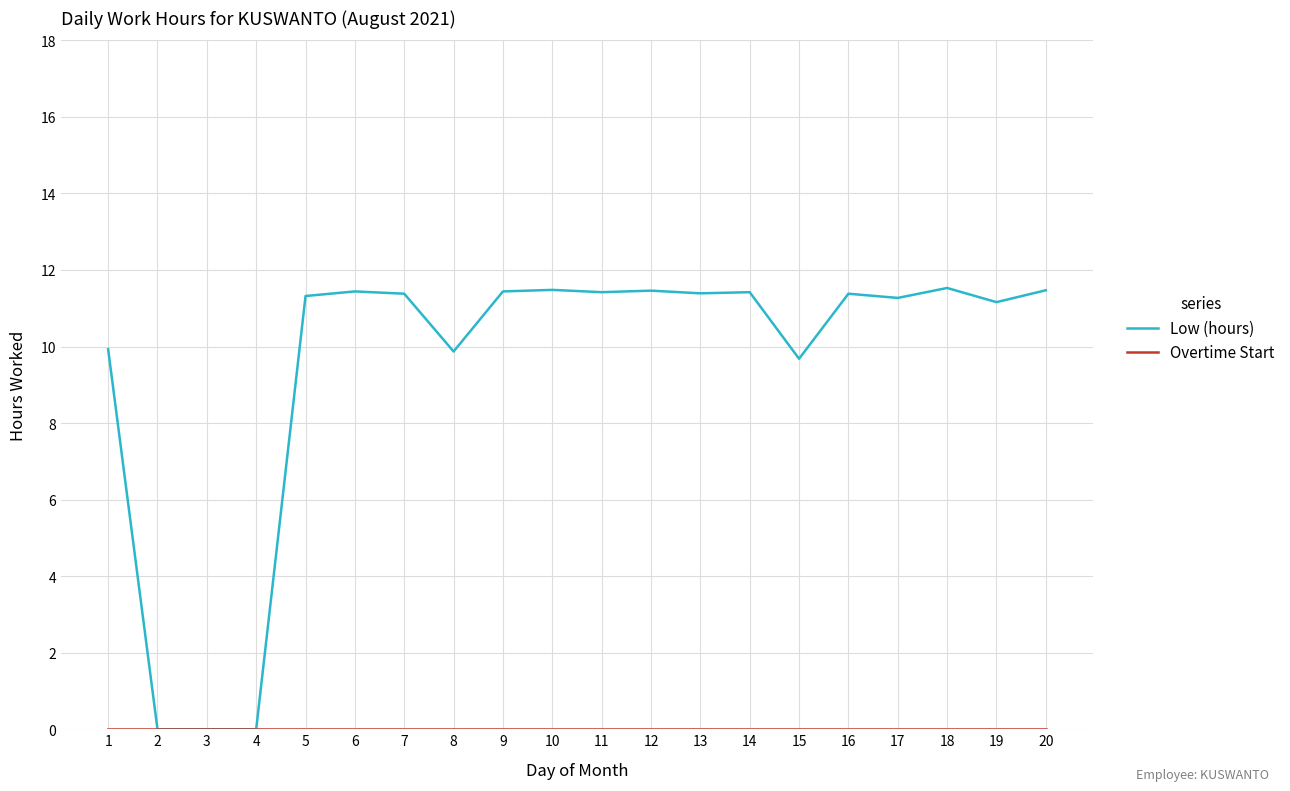

What is the total value across all series at 20?

11.5